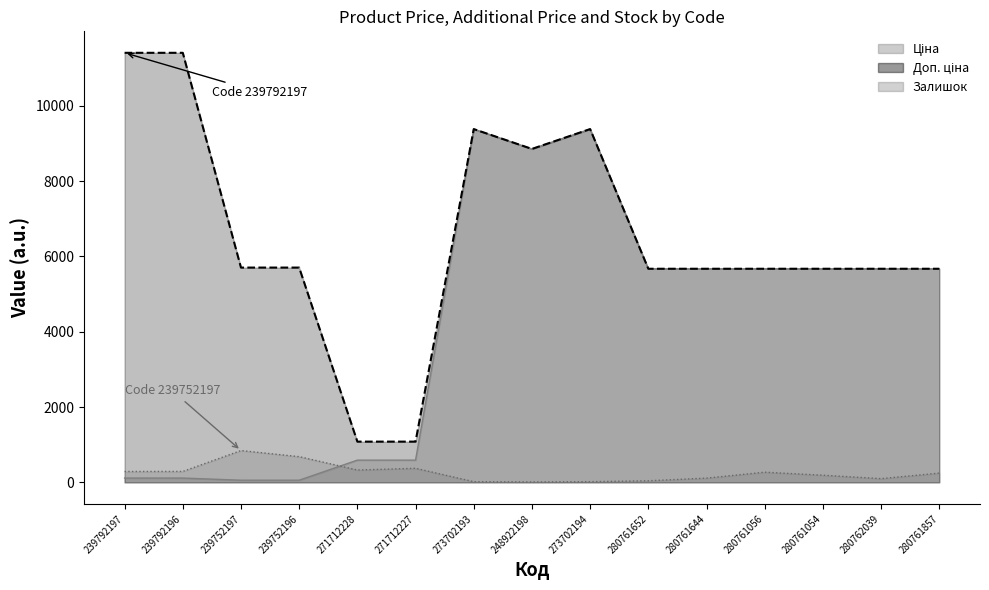

True or false: Доп. ціна and Ціна cross at least once.

False